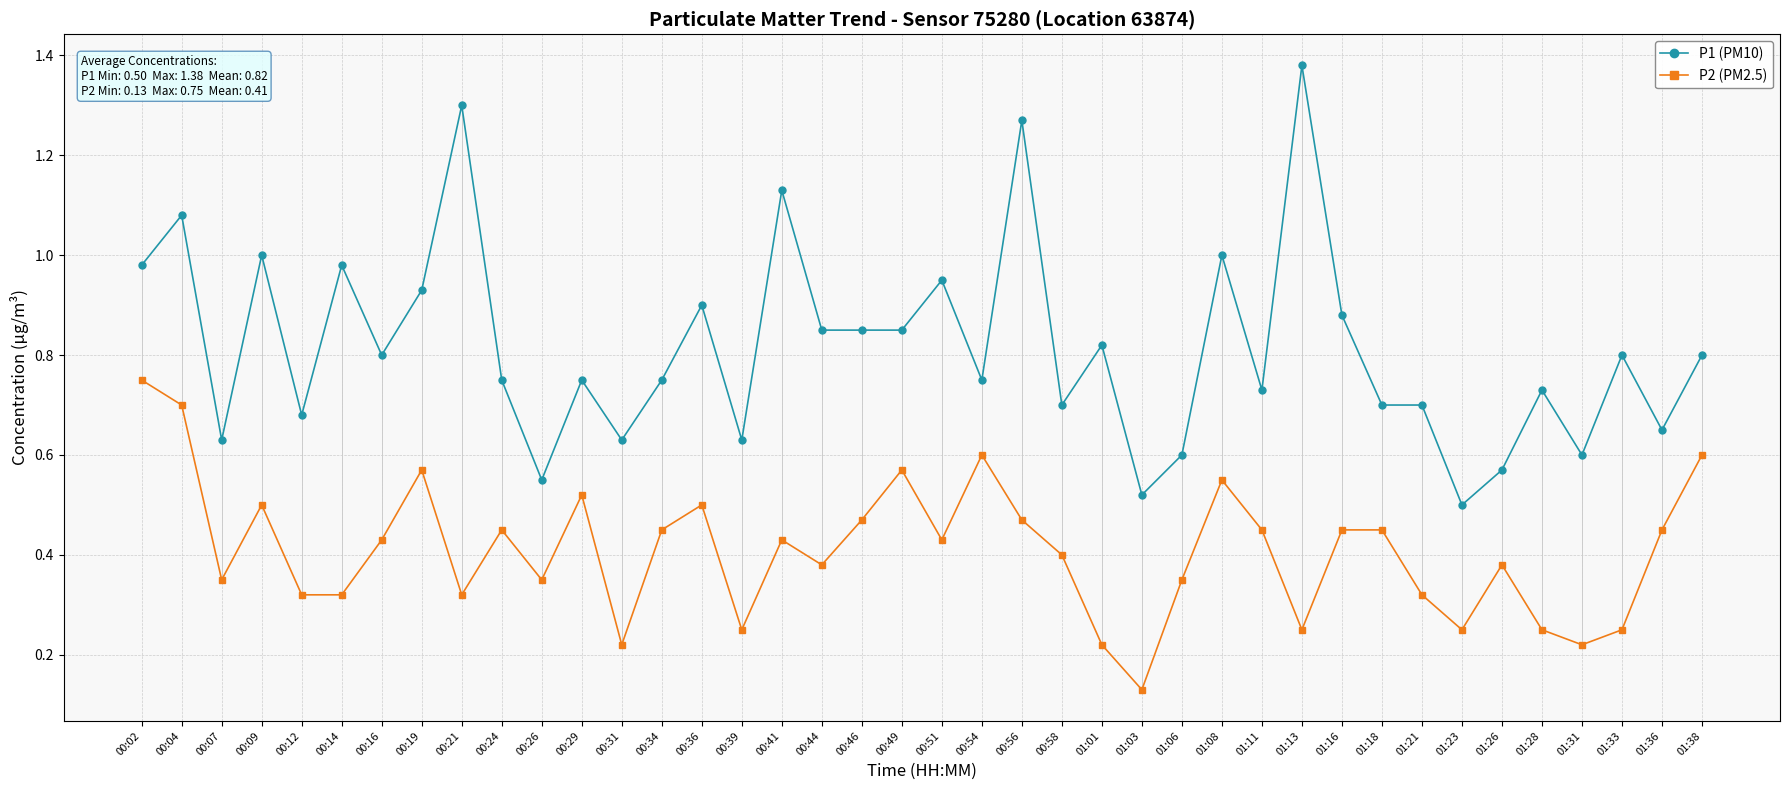

Is it true that P1 (PM10) equals 0.3 at 00:46?

False